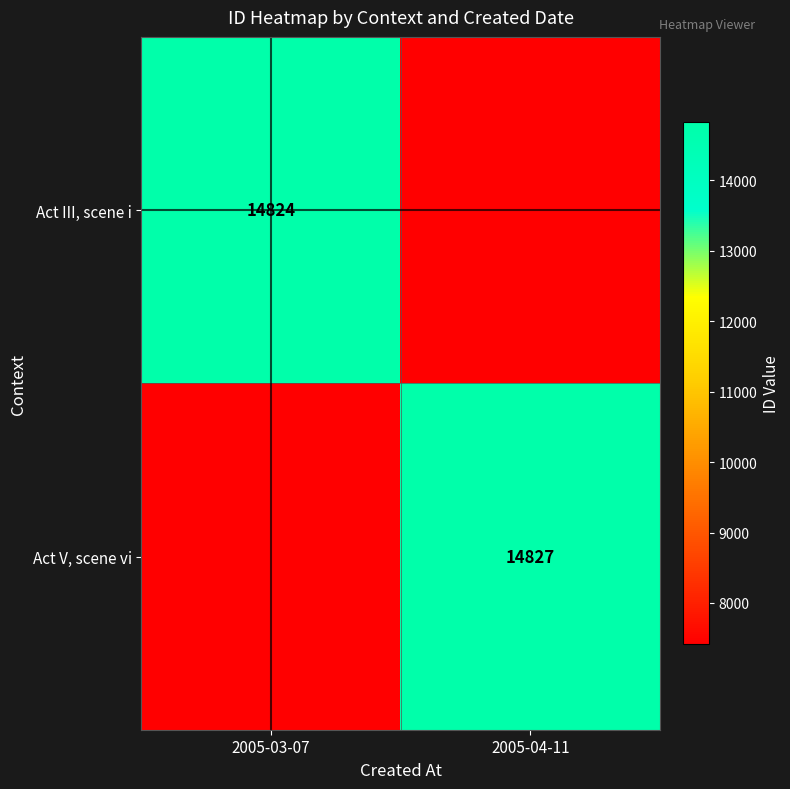

What is the total value across all series at 2005-03-07?

22236